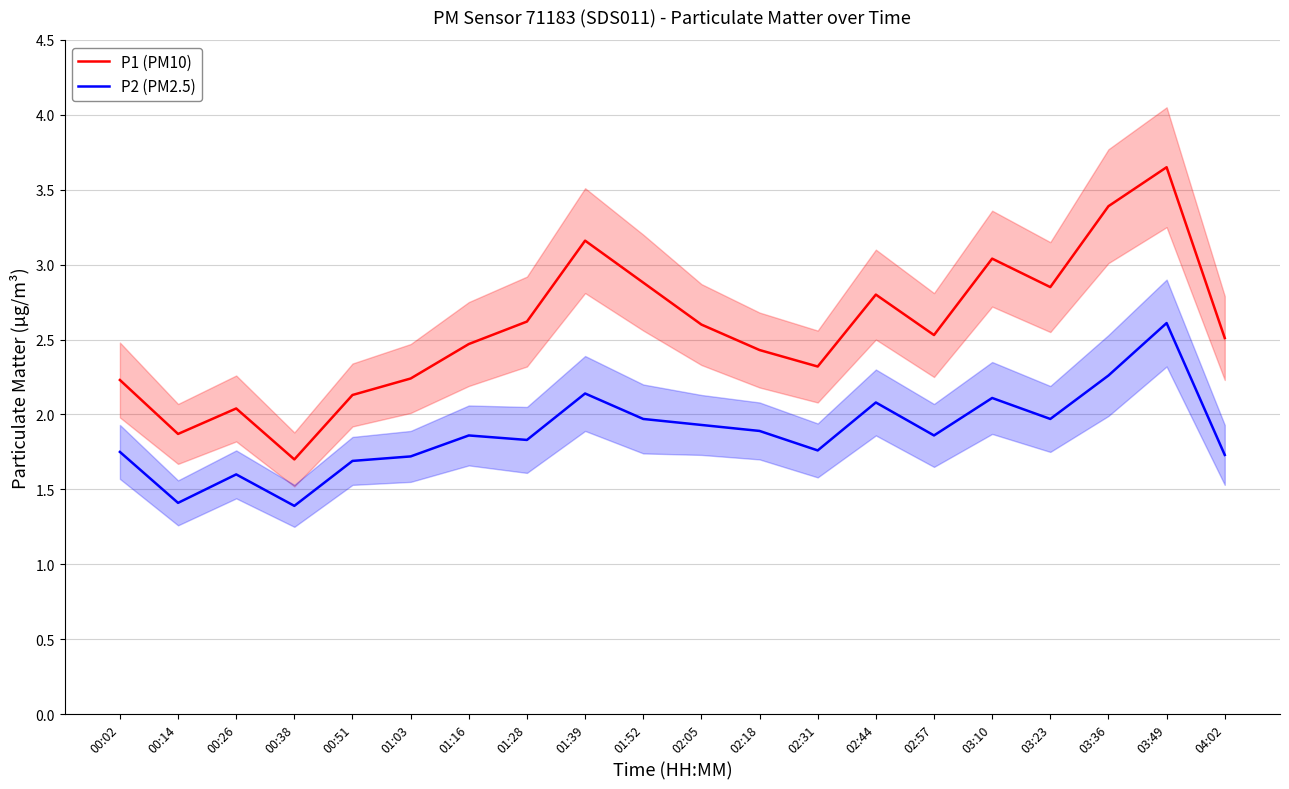

The P1 (PM10) series shows 2.5 at 04:02. True or false?

True